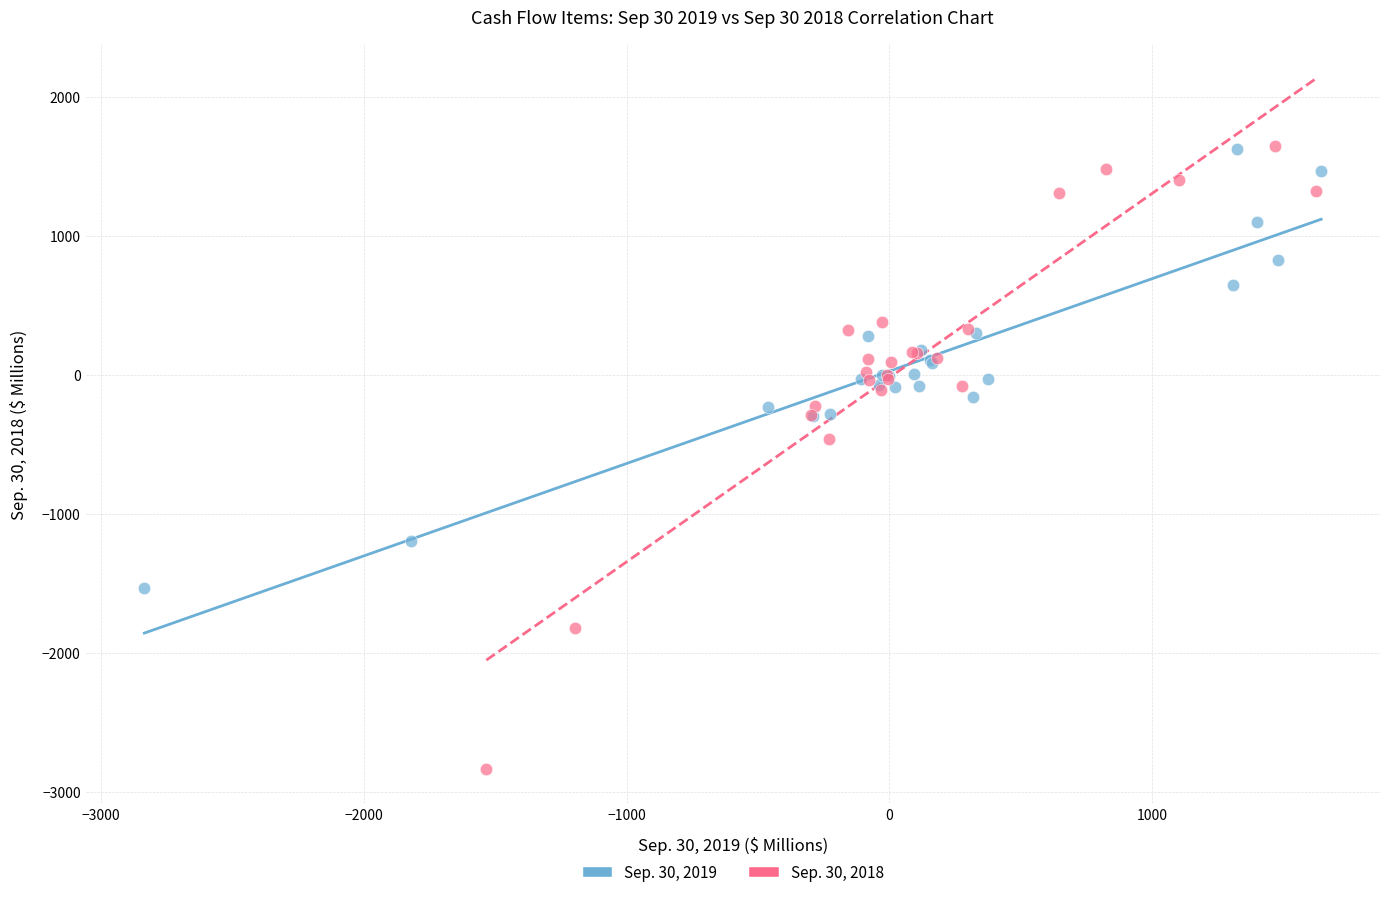

Which series has the largest Y range (max minus min)?

Sep. 30, 2018